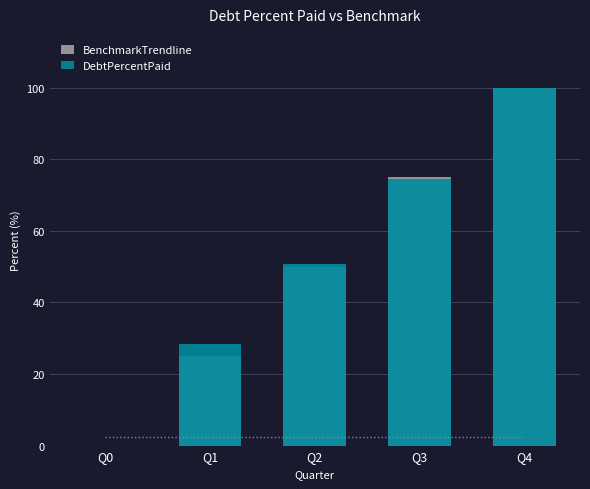

List the series in order of their peak value, highest first.

BenchmarkTrendline, DebtPercentPaid